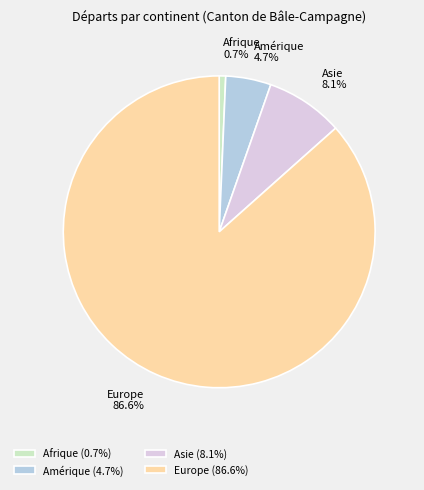

Do Afrique and Europe together represent more than half of the pie?

Yes